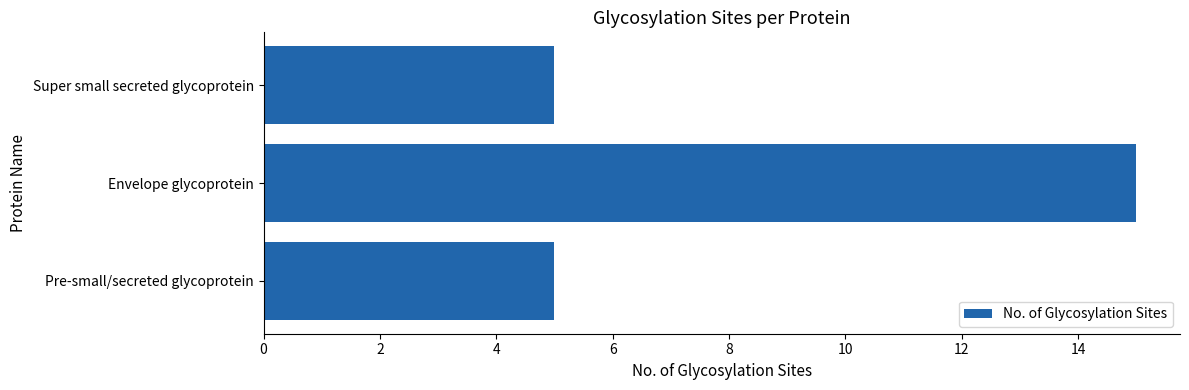

Is it true that the value at Pre-small/secreted glycoprotein is 8?

False